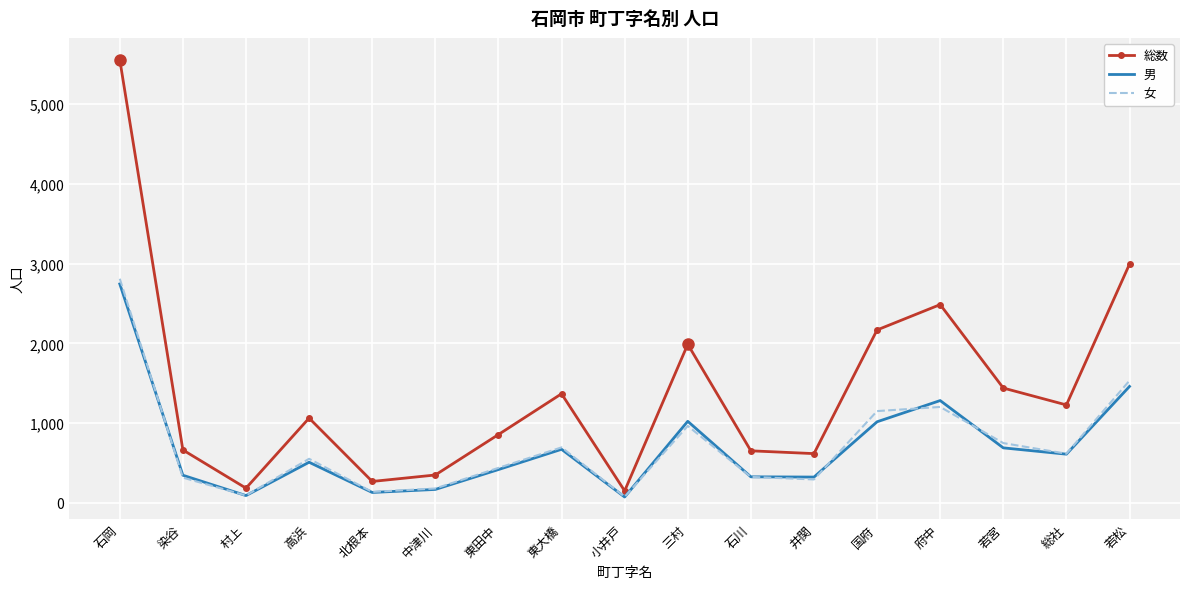

True or false: 男 and 総数 intersect in this chart.

False